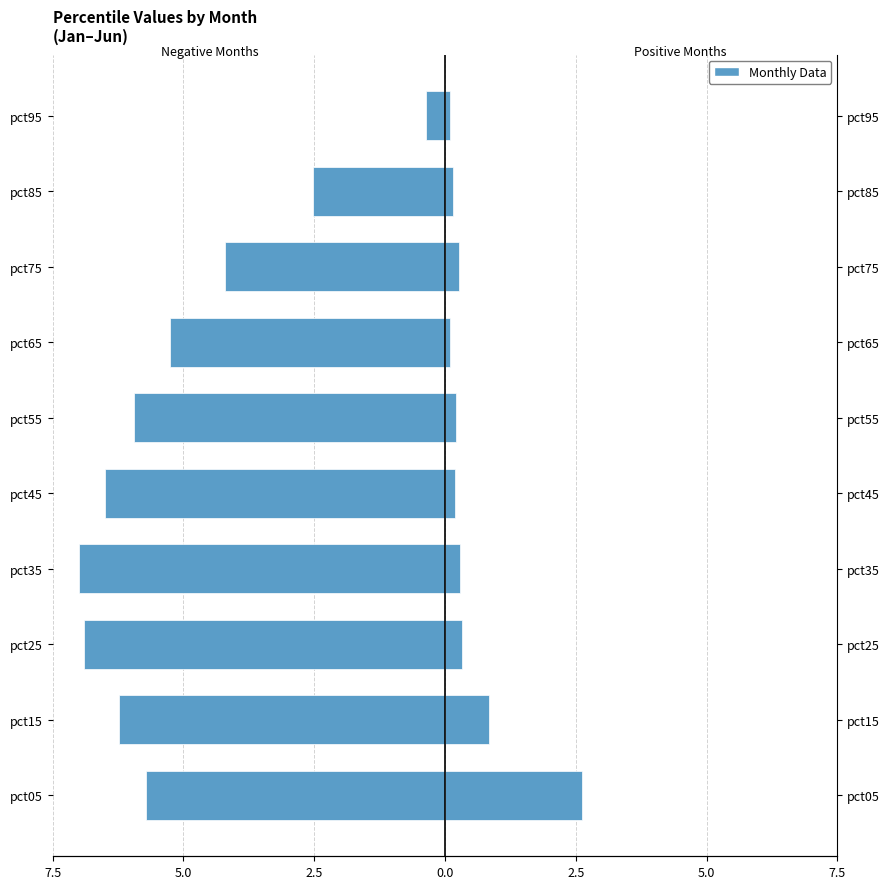

What is the sum of all Feb+Mar+May+Jun (neg) values?

-50.6